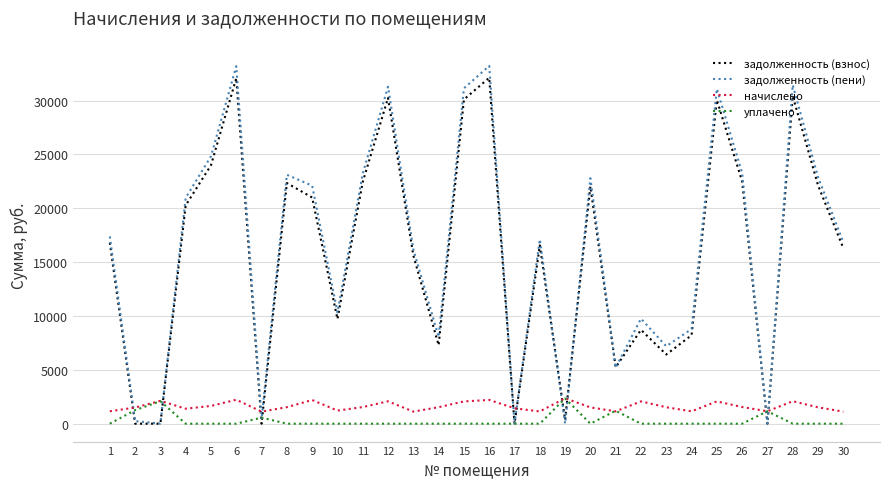

Is it true that задолженность (пени) equals 43434.4 at 12?

False